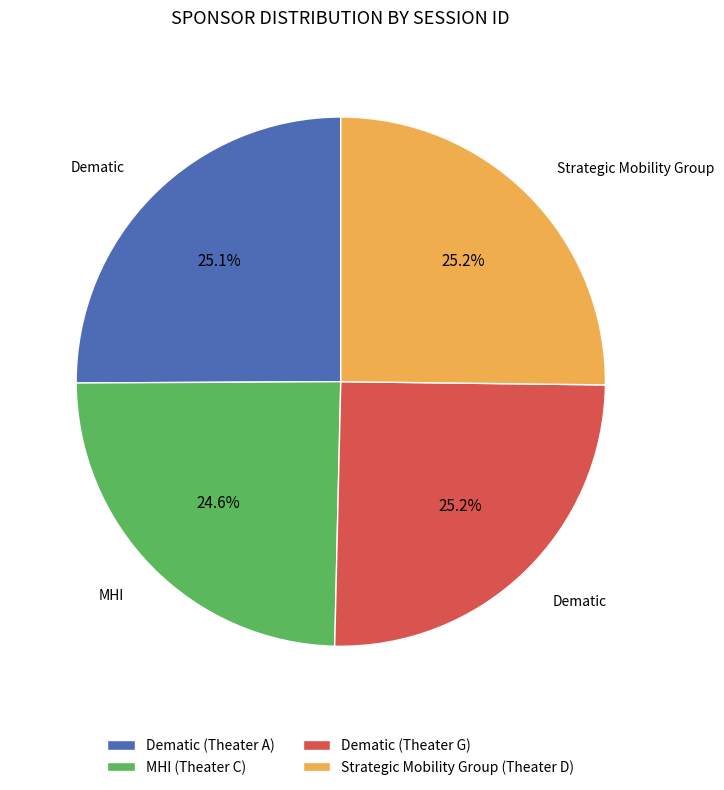

What is the largest slice in the pie chart?

Strategic Mobility Group (Theater D)